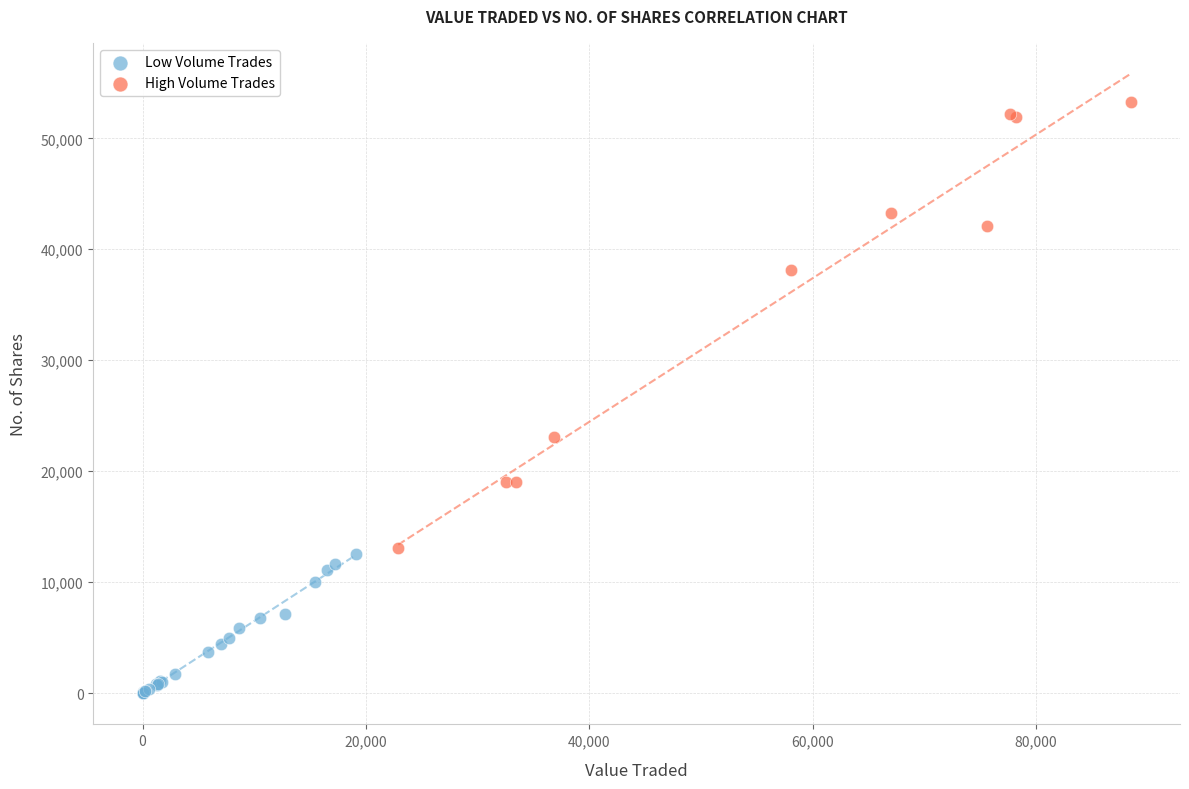

Which series has the widest spread of Y values?

High Volume Trades